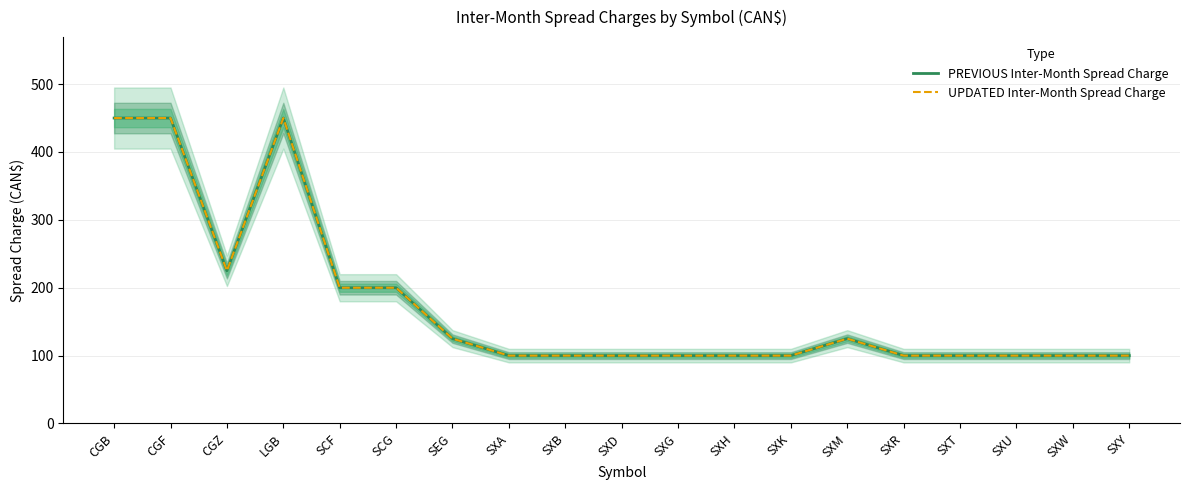

Which category has the lowest value in the PREVIOUS Inter-Month Spread Charge series?

SXA